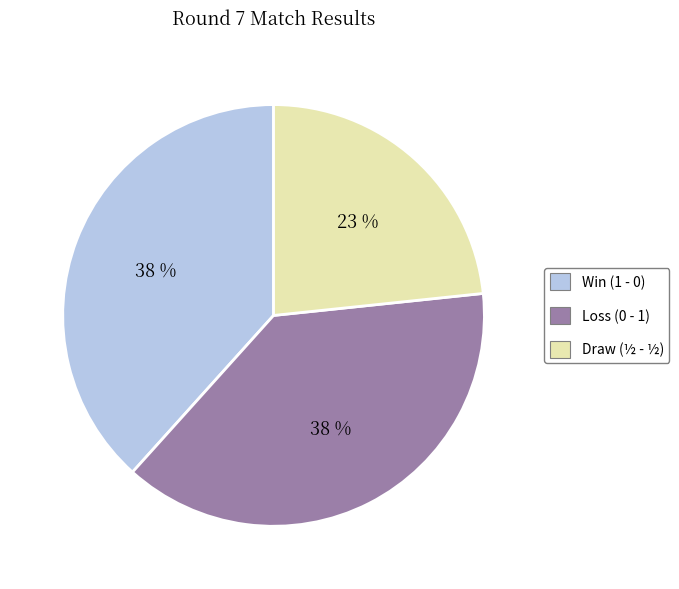

Is there a majority slice in this chart?

No